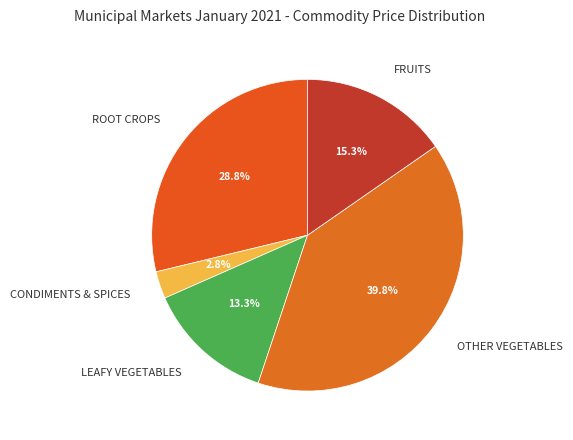

Does CONDIMENTS & SPICES represent more than half of the total?

No